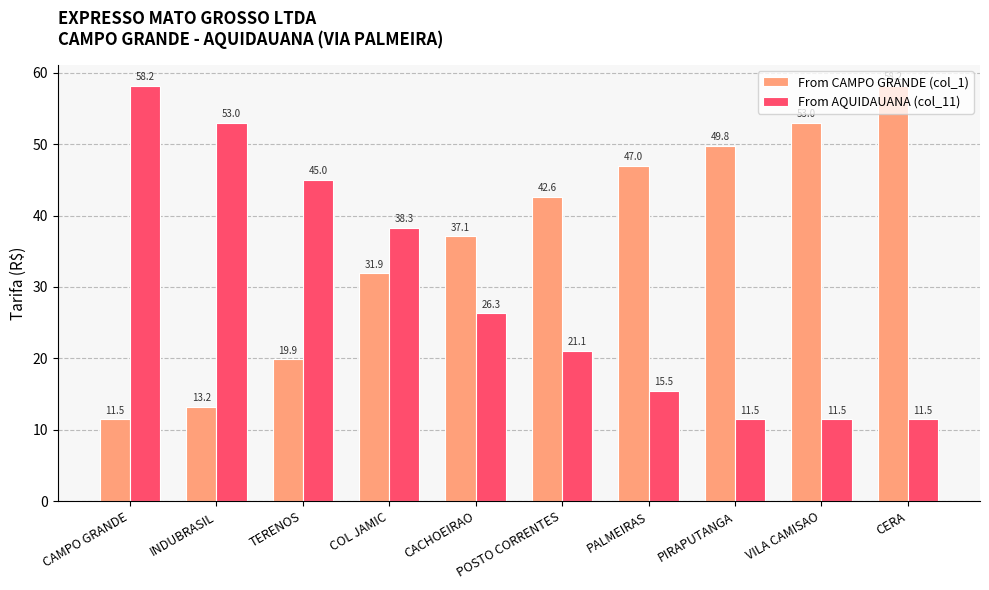

How many bars are there in total?

20